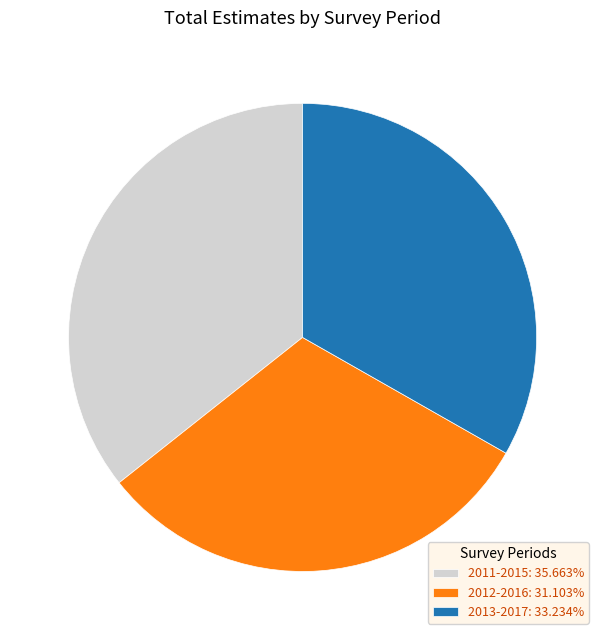

How many slices are in this pie chart?

3